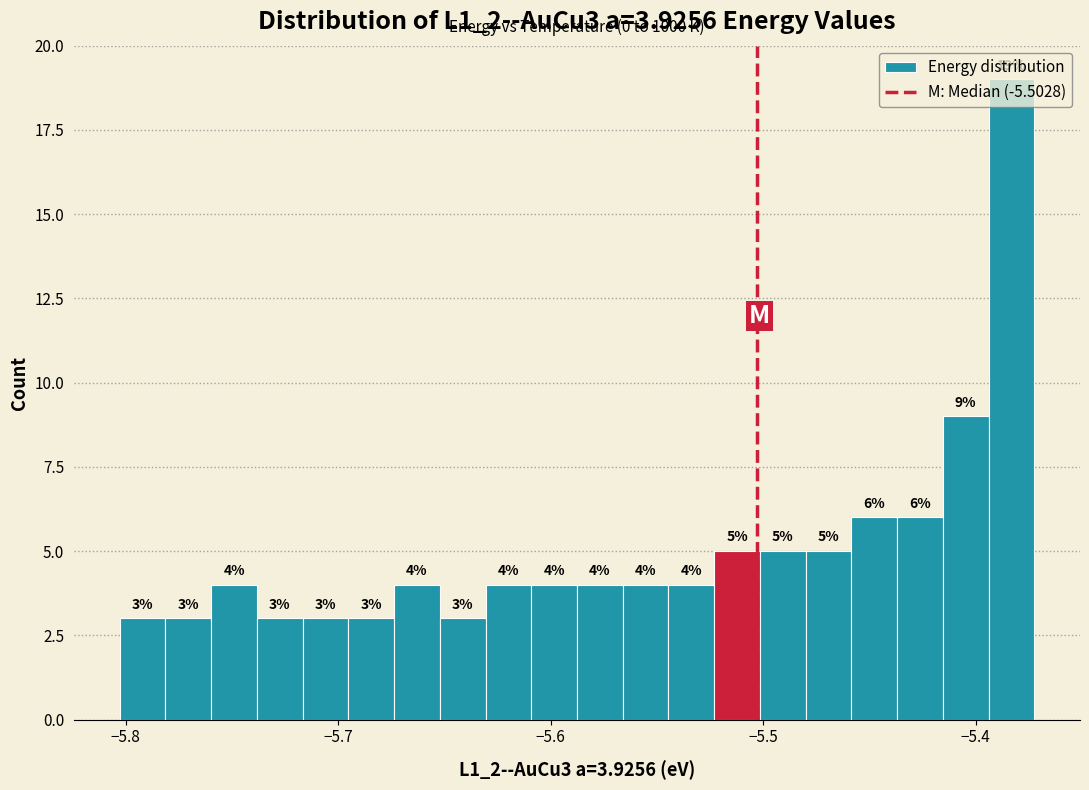

Read against the x-axis, roughly where is the centre of the tallest bar?

-5.38